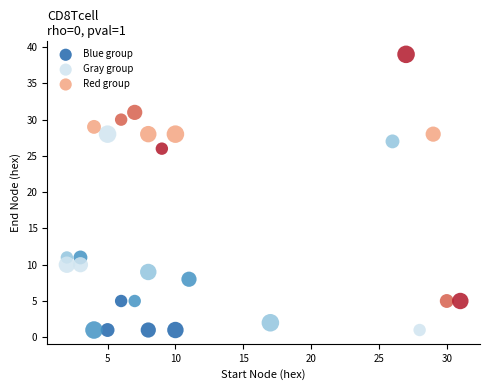

Which series reaches the maximum Y coordinate?

Red group